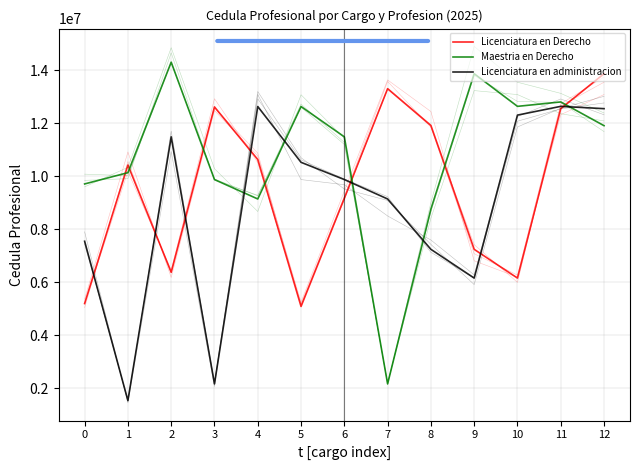

Which label corresponds to the largest value in the chart?

2